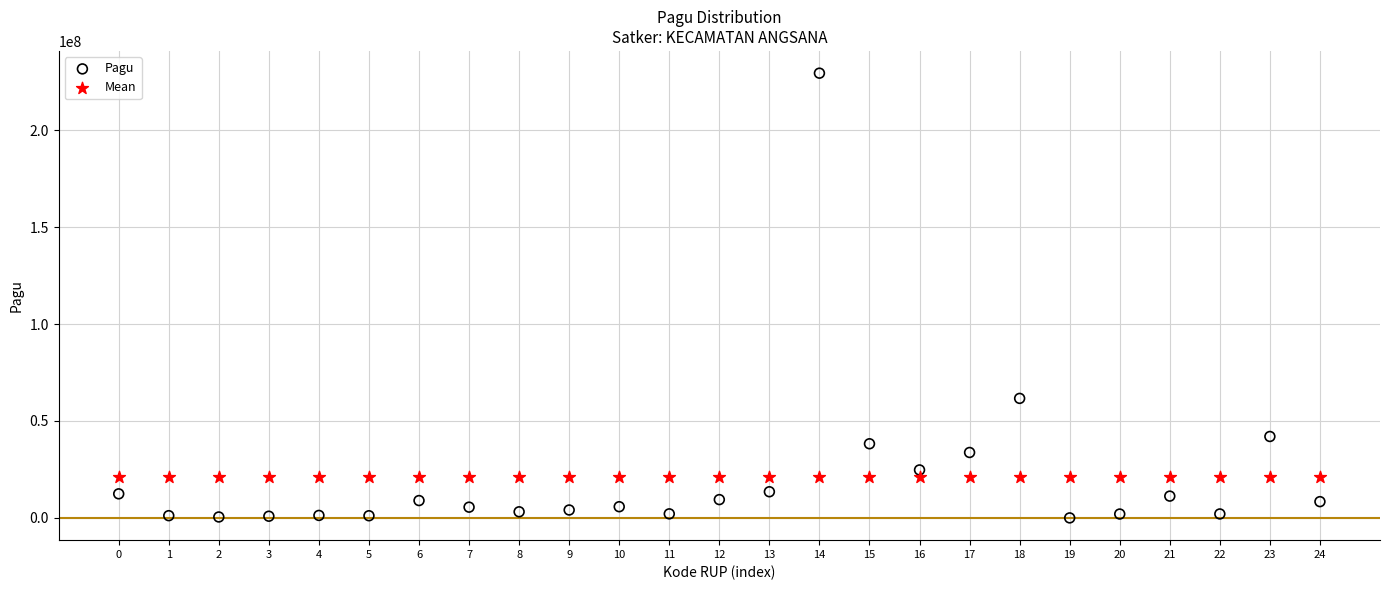

In the Pagu series, what Y value is closest to 114694800?

61650000